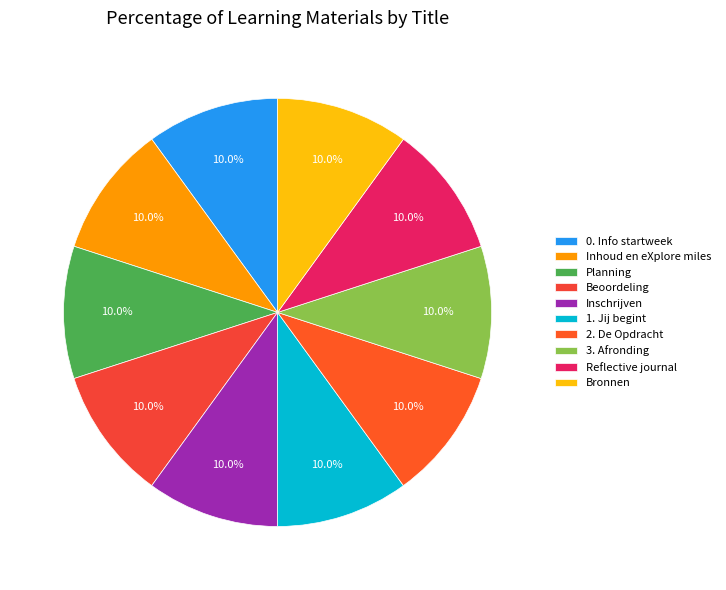

True or false: 3. Afronding accounts for 1% of the total.

False